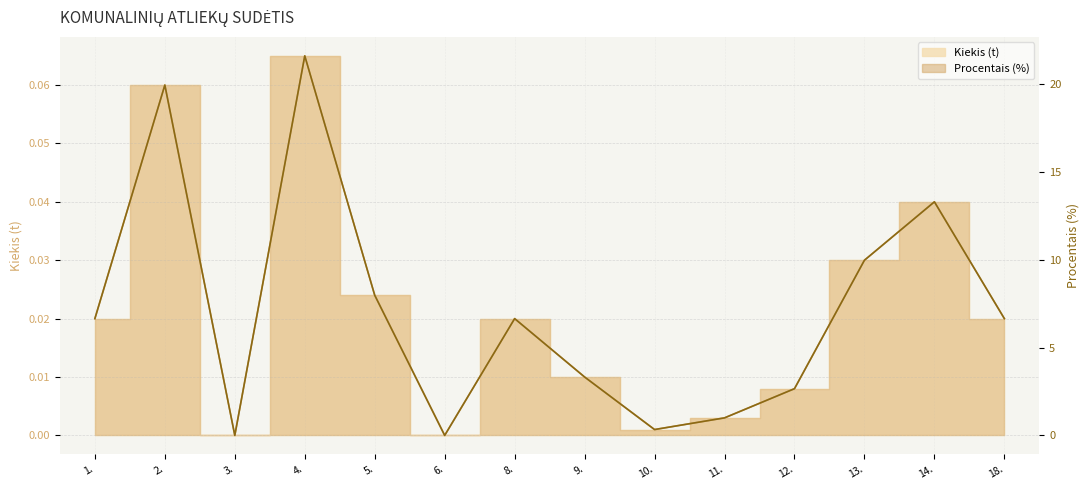

Does the chart display data point markers on the line(s)?

No